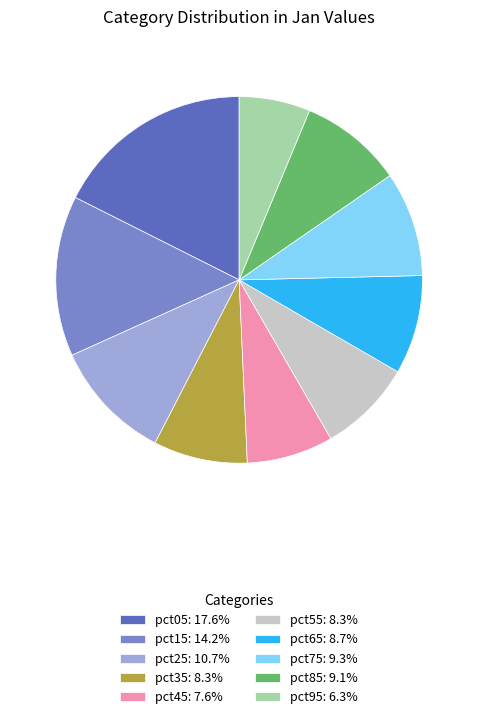

What is the ratio of the value at pct85: 9.1% to the value at pct25: 10.7%?

0.9